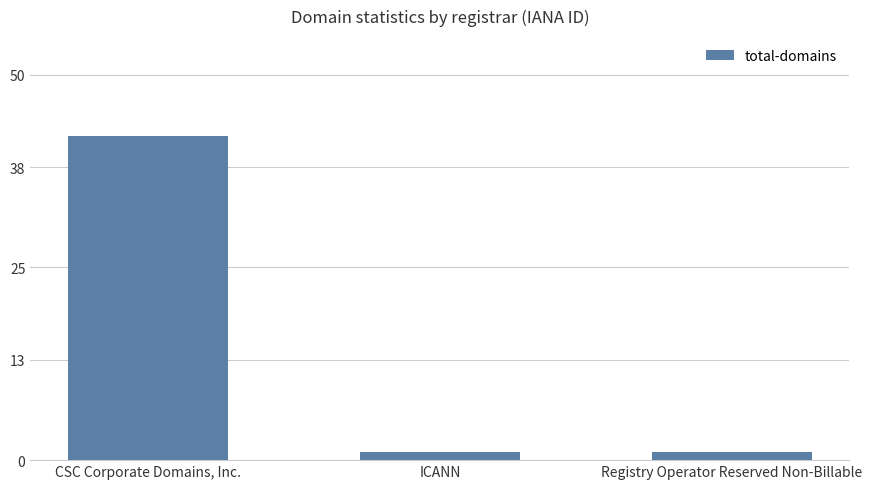

Which category has the highest value across all series?

CSC Corporate Domains, Inc.